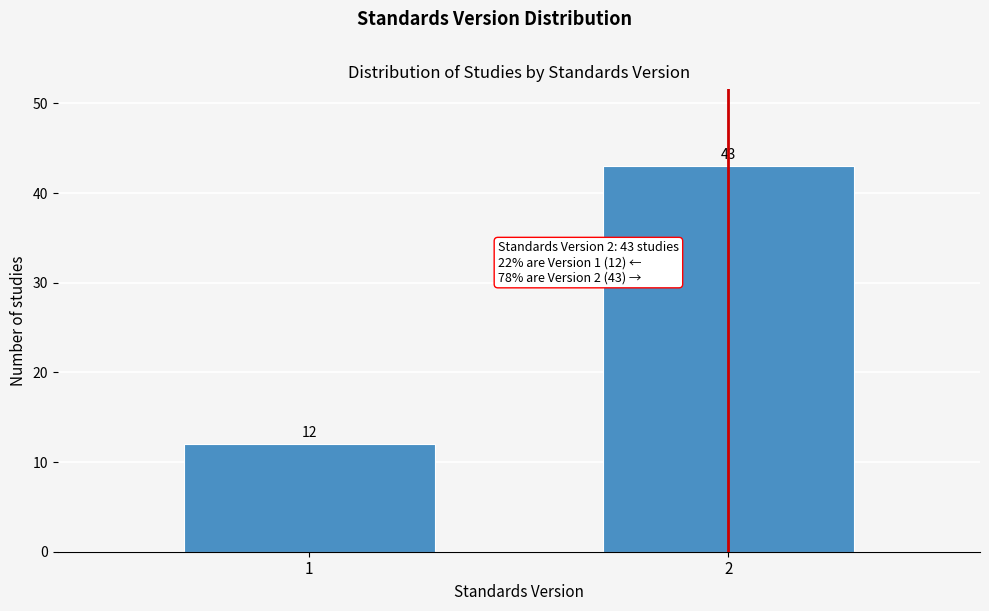

Reading right to left, extract all data points from this chart.

2=43	1=12